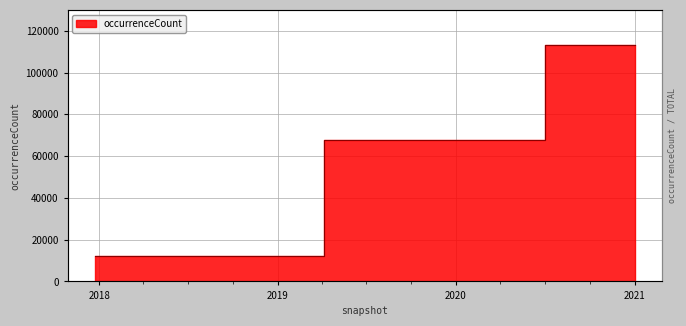

The chart shows a value of 7059 at 2018-07-11. True or false?

False